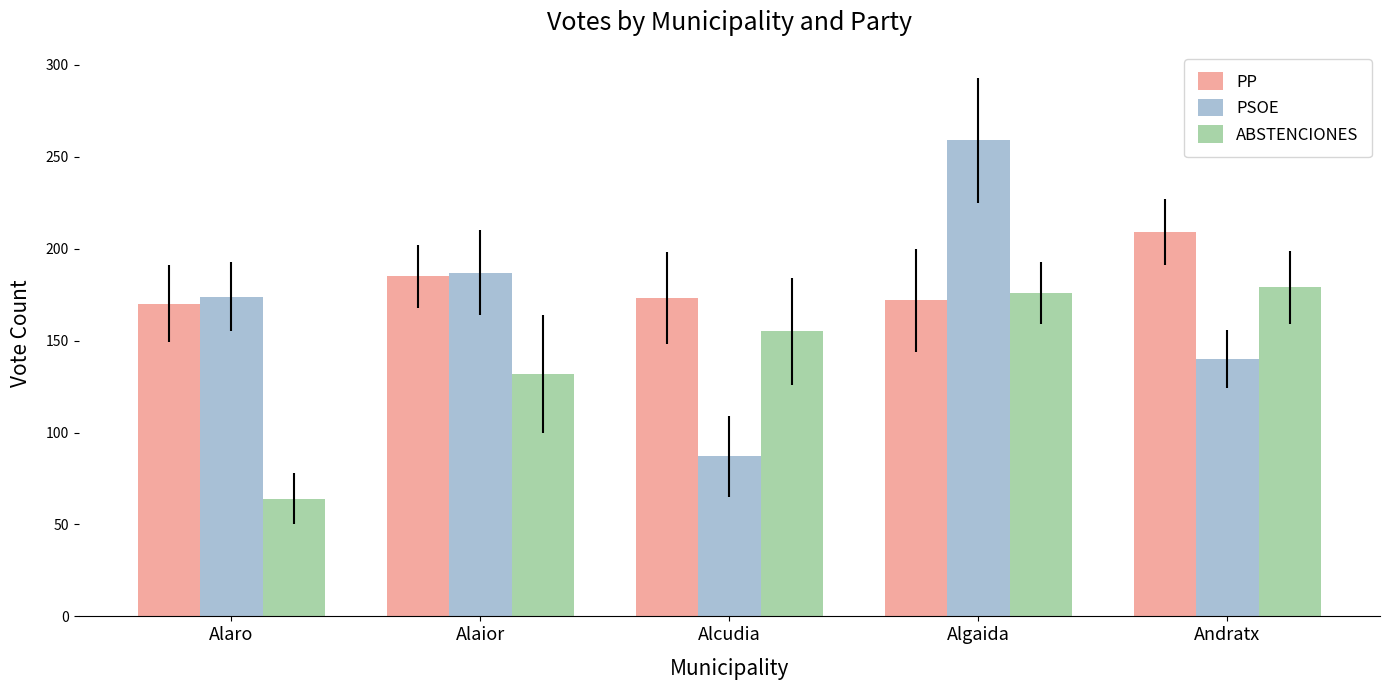

The value of PP at Alaior is 185. True or false?

True